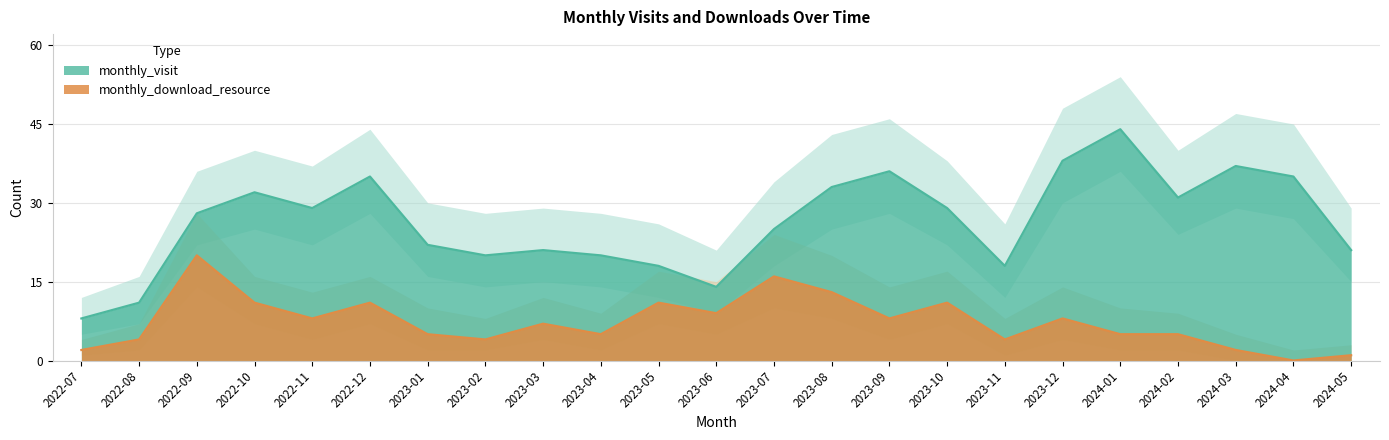

How many lines are shown in the chart?

2